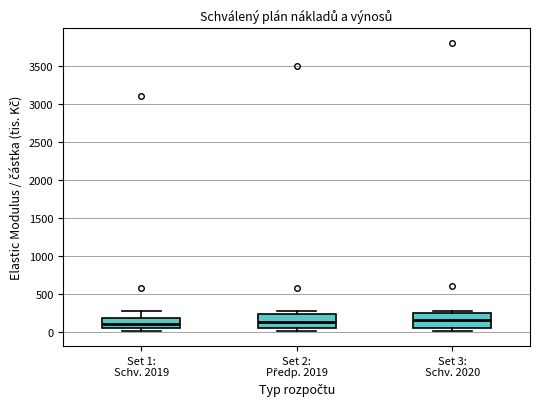

Reading left to right, transcribe this box plot: for each box, give where its median line is, the range the box spans, and where its two whiskers end, as read against the y-axis. The values are not printed on the chart, so give them approximately, as read against the axis.

Set 1: Schv. 2019: median 100, box 50 to 200, whiskers 0 to 250
Set 2: Předp. 2019: median 150, box 50 to 250, whiskers 0 to 250 (just above the box's upper edge)
Set 3: Schv. 2020: median 150, box 50 to 250, whiskers 0 to 300